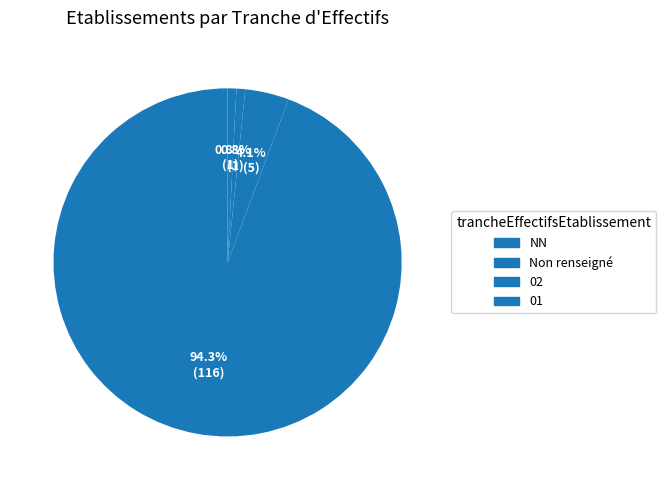

How many slices are in this pie chart?

4